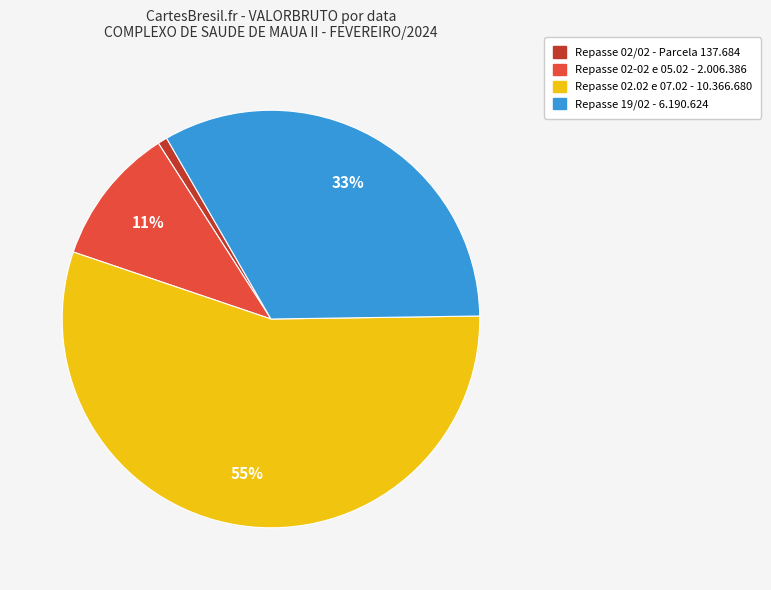

To the nearest percent, what is the average slice percentage?

25%